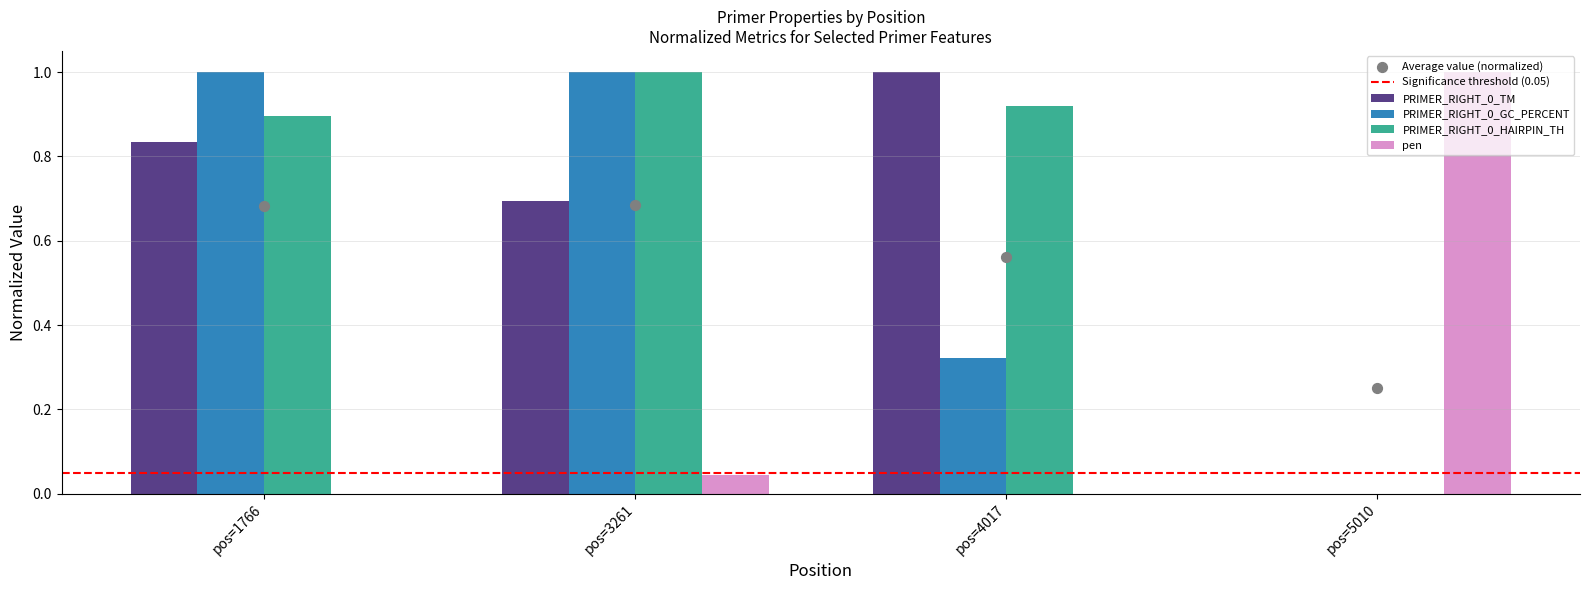

What is the total value across all series at pos=4017?

2.2